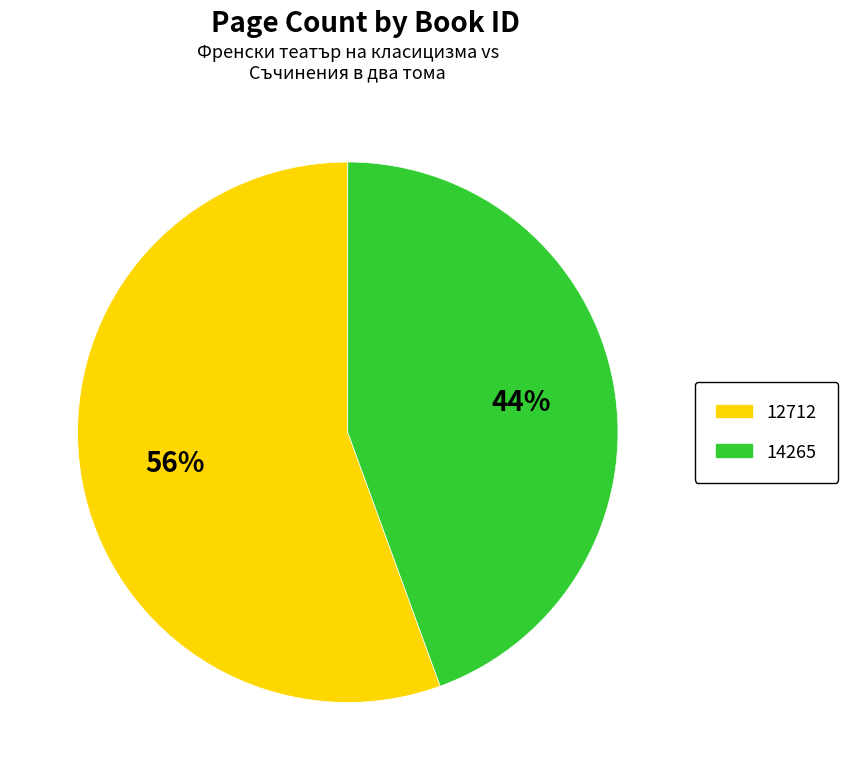

Do 14265 and 12712 together represent more than half of the pie?

Yes